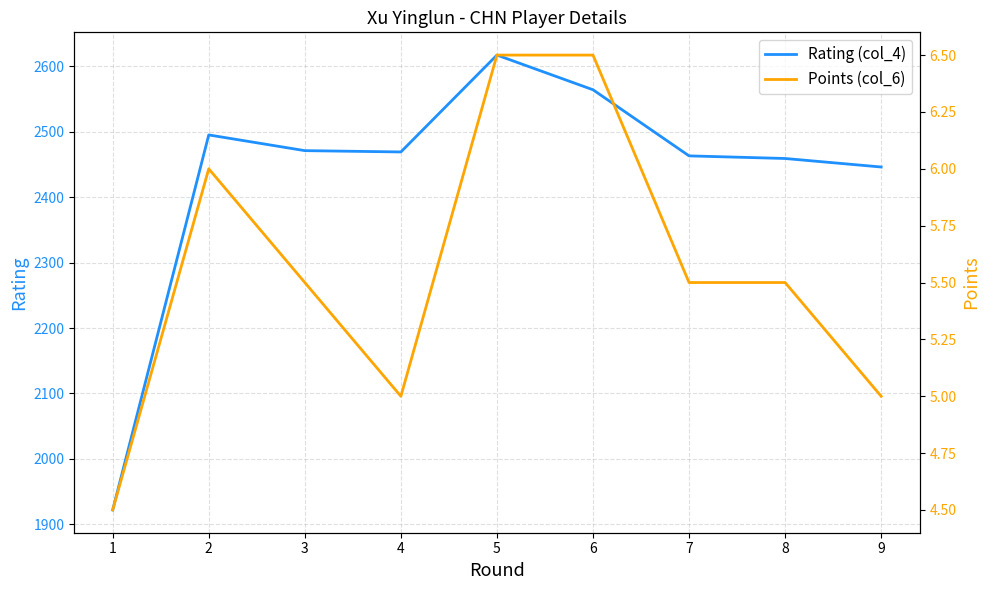

What are all the series names shown in the legend?

Rating (col_4), Points (col_6)